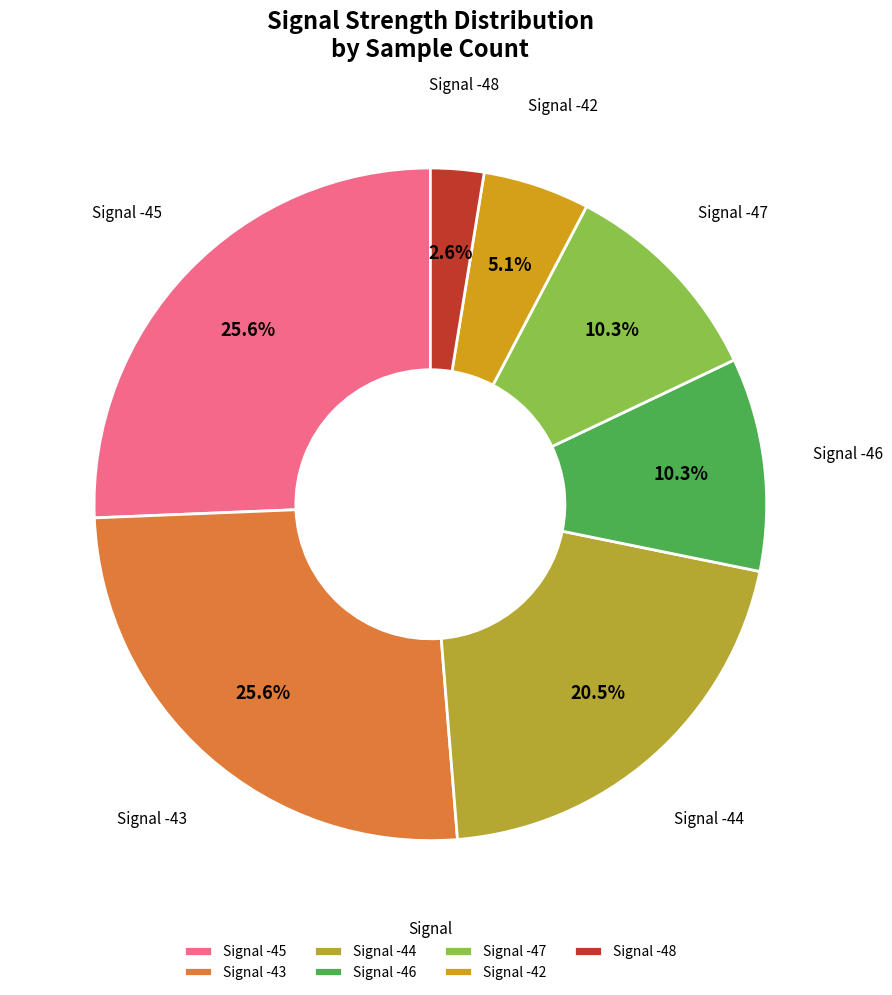

Is Signal -45 the majority of the pie?

No